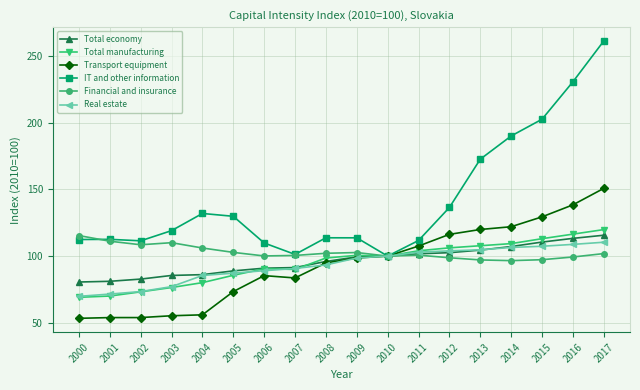

Is the value of Total manufacturing at 2006 greater than the value of IT and other information at 2011?

No